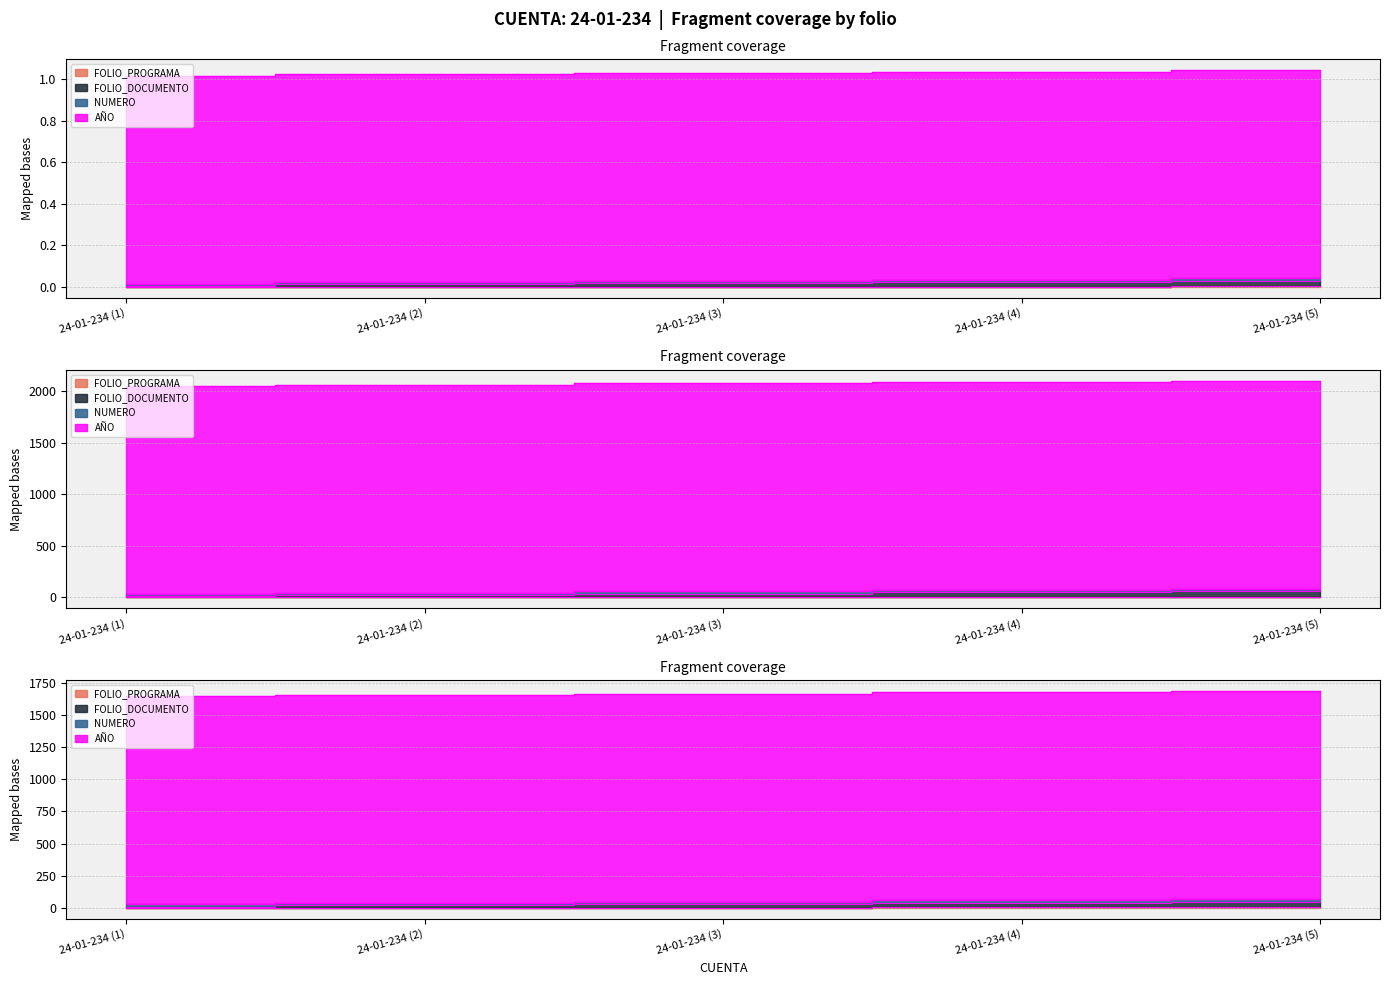

Reading left to right, list all the values displayed in this chart.

FOLIO_PROGRAMA (termini): 24-01-234 (1)=0.8	24-01-234 (2)=1.6	24-01-234 (3)=2.4	24-01-234 (4)=3.2	24-01-234 (5)=4.0
FOLIO_DOCUMENTO (termini): 24-01-234 (1)=9.6	24-01-234 (2)=19.2	24-01-234 (3)=28.8	24-01-234 (4)=38.4	24-01-234 (5)=48.0
NUMERO (termini): 24-01-234 (1)=26.4	24-01-234 (2)=36.8	24-01-234 (3)=47.2	24-01-234 (4)=57.6	24-01-234 (5)=68.0
AÑO (termini): 24-01-234 (1)=1642.4	24-01-234 (2)=1652.8	24-01-234 (3)=1663.2	24-01-234 (4)=1673.6	24-01-234 (5)=1684.0